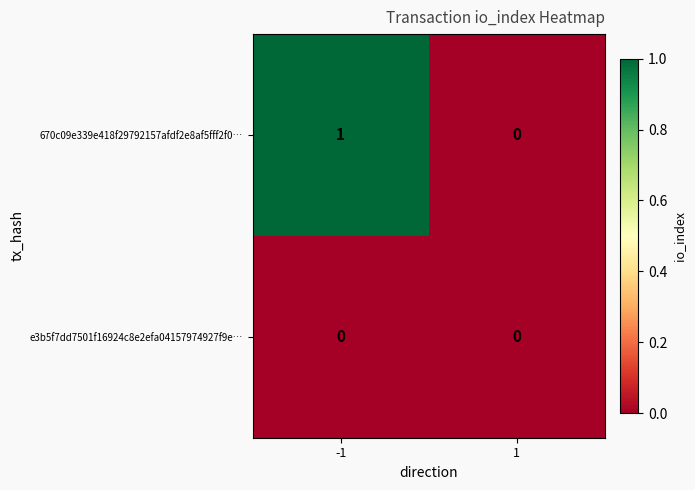

At which category is the sum across all series the highest?

-1